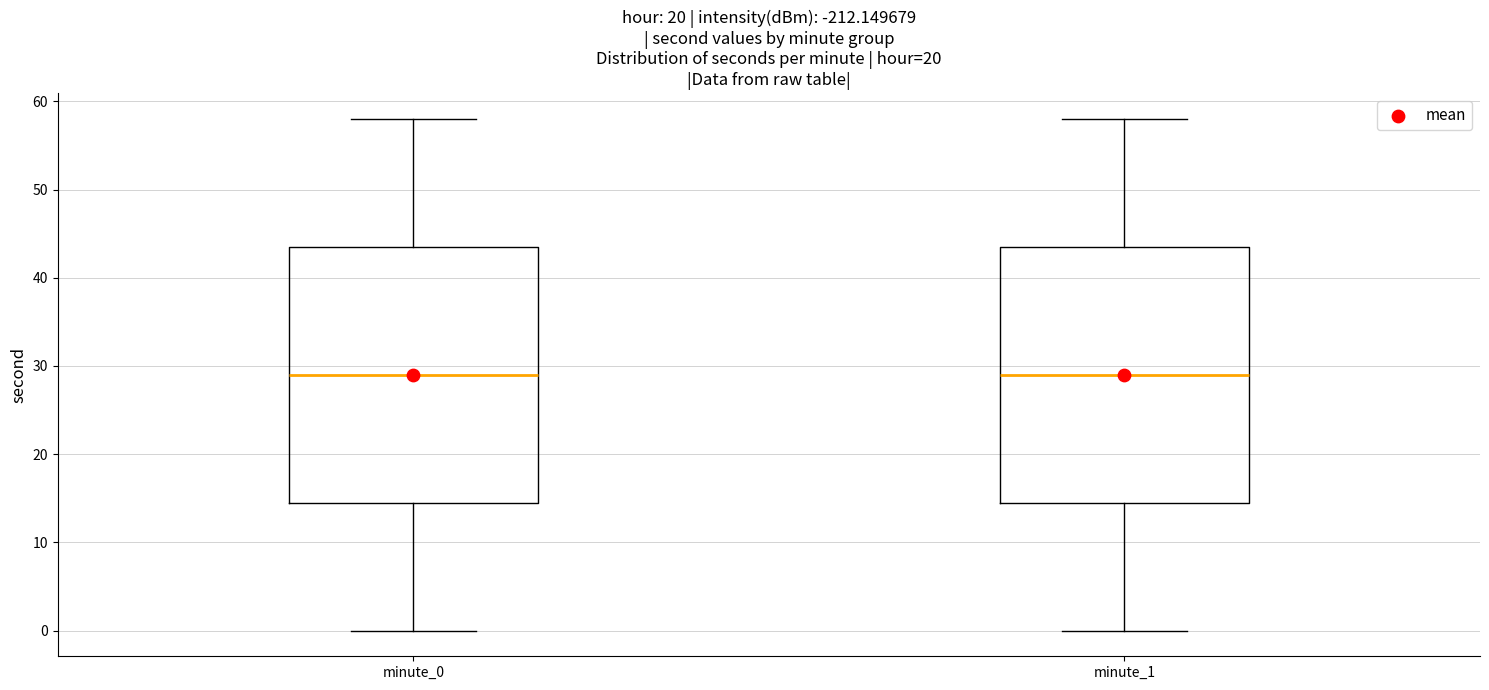

Where does the median line of the box for minute_1 sit on the y-axis? The values are not printed on the chart, so give them approximately, as read against the axis.

29